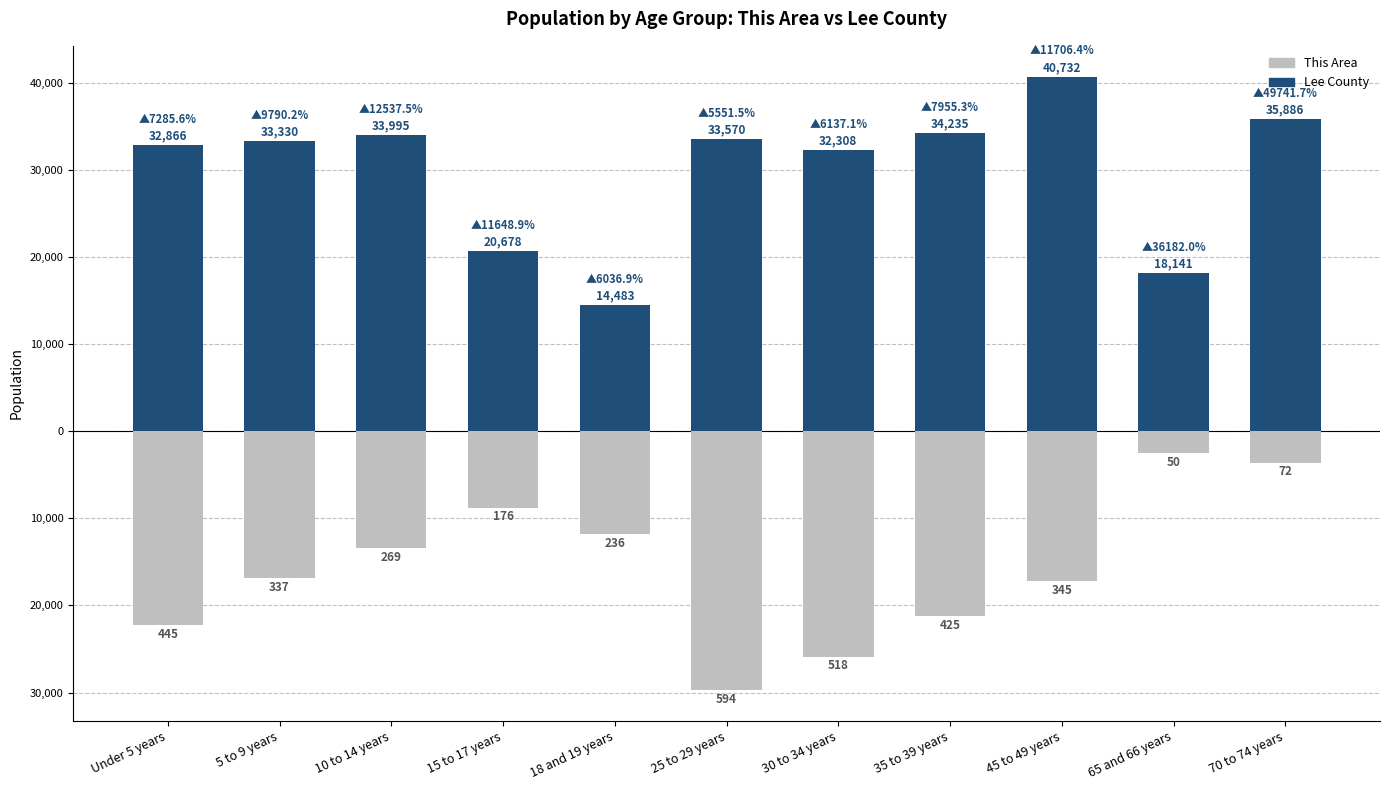

What is the difference between the maximum and minimum values in the Lee County series?

26249